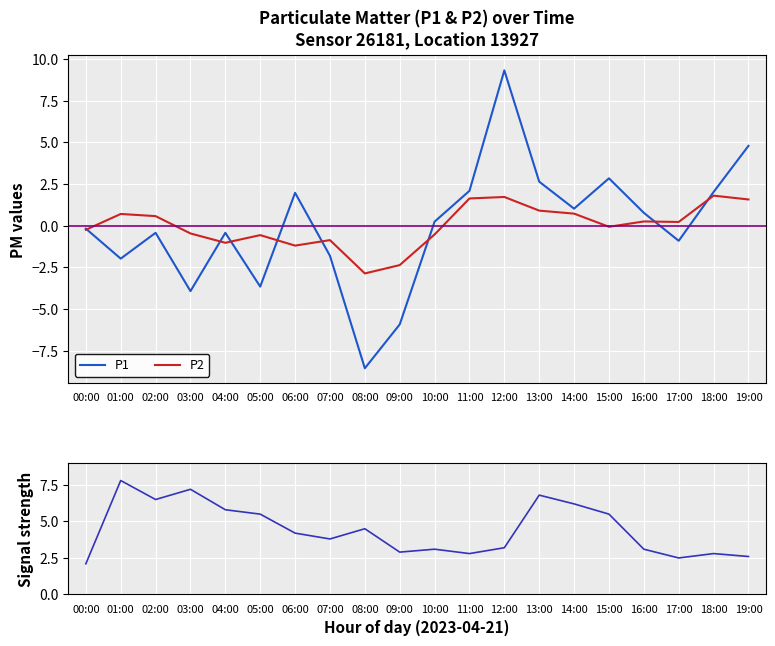

The P1 series shows -0.2 at 00:00. True or false?

True